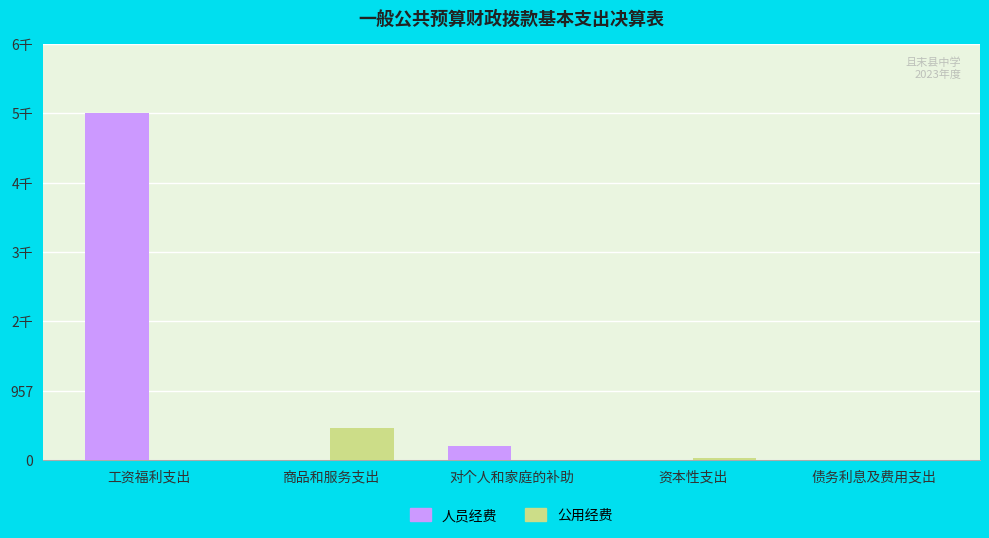

The value of 公用经费 at 商品和服务支出 is 438.8. True or false?

True